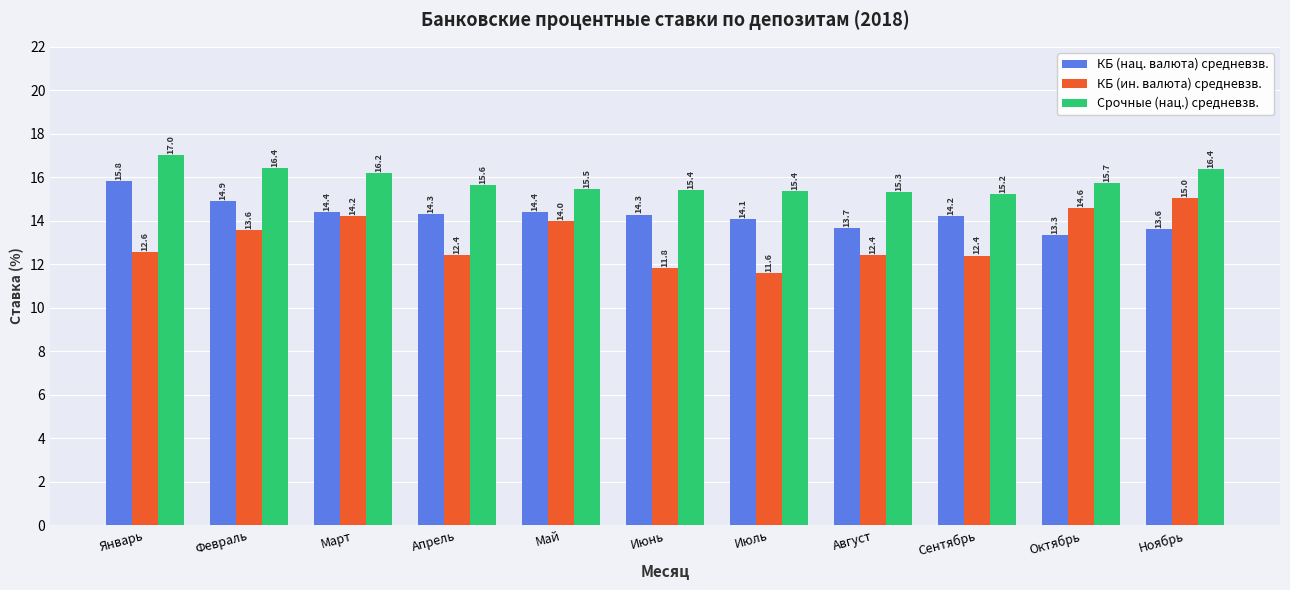

At how many categories does at least one series exceed 13?

11